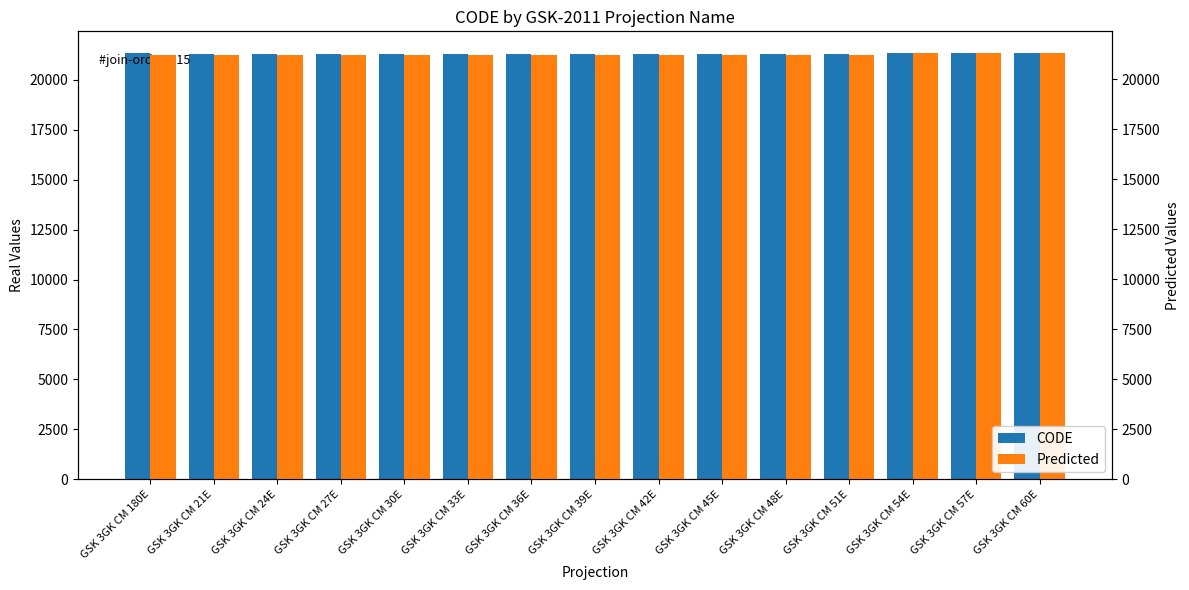

List the series in order of their peak value, highest first.

CODE, Predicted